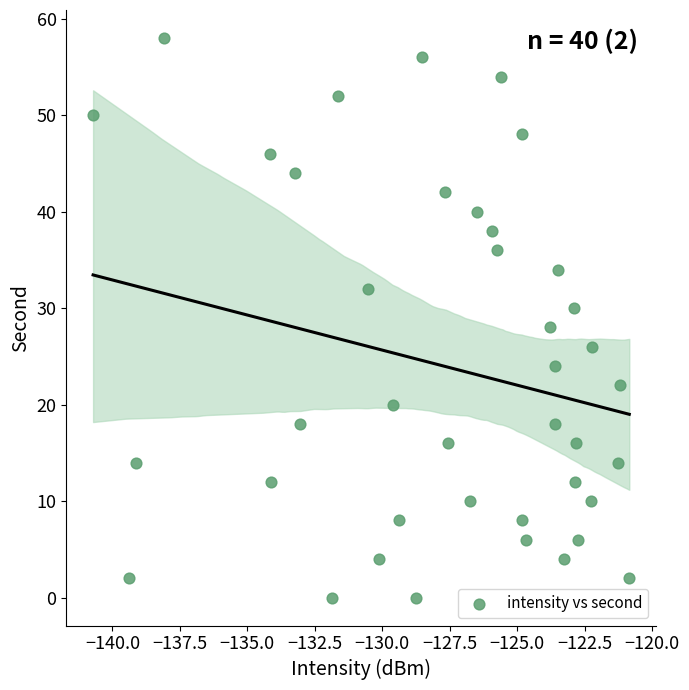

What is the range of Y values (max minus min)?

58